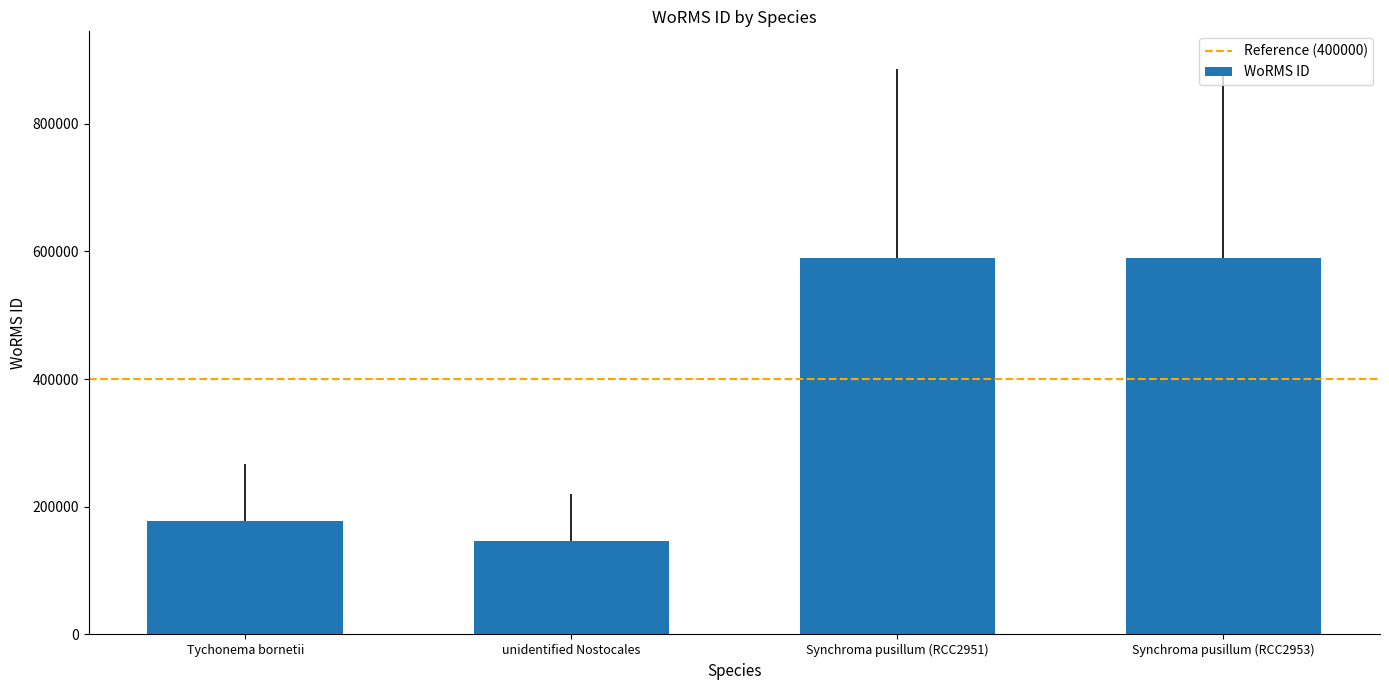

Where is the data nearest to the value 368489?

Tychonema bornetii